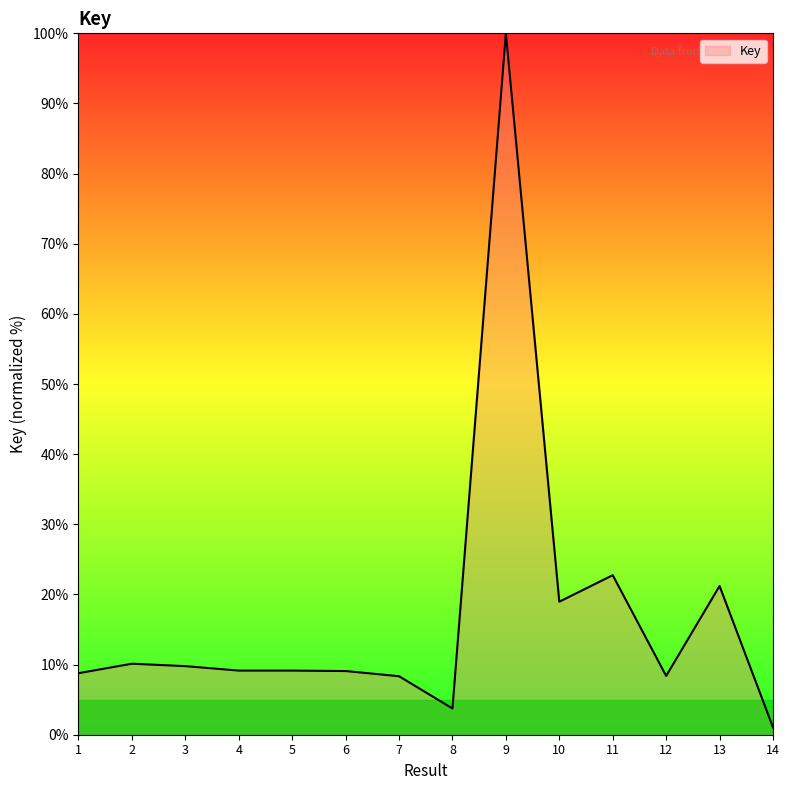

What is the difference between the maximum and minimum values?

99.0